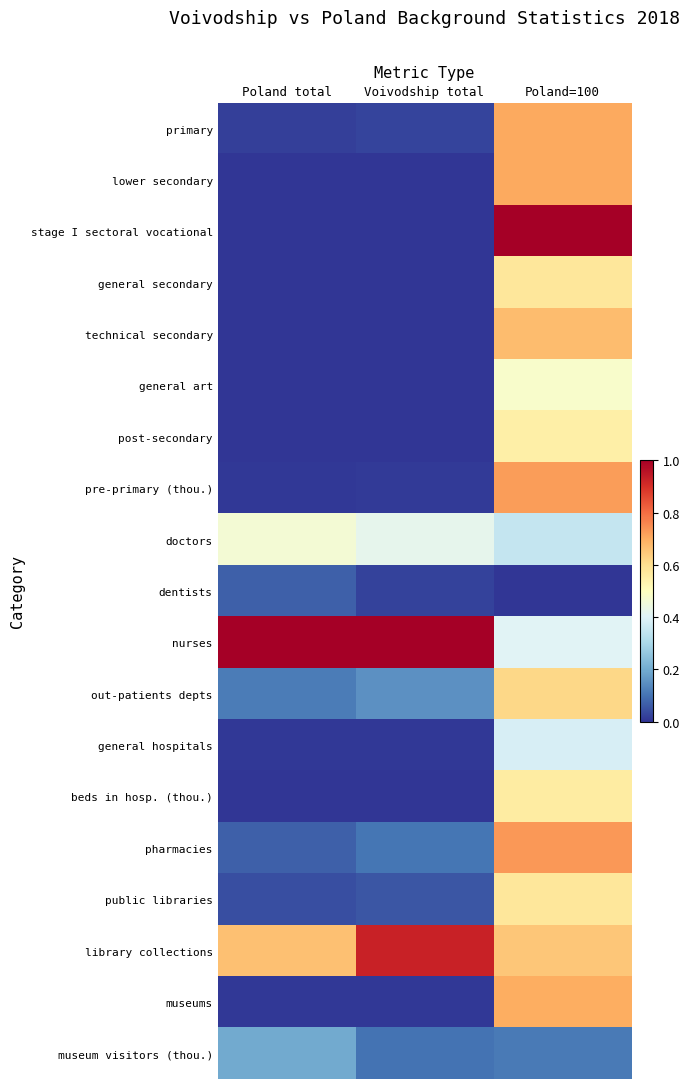

Reading right to left, extract all data points from this chart.

primary: Poland=100=0.7	Voivodship total=0.0	Poland total=0.0
lower secondary: Poland=100=0.7	Voivodship total=0.0	Poland total=0.0
stage I sectoral vocational: Poland=100=1.0	Voivodship total=0.0	Poland total=0.0
general secondary: Poland=100=0.6	Voivodship total=0.0	Poland total=0.0
technical secondary: Poland=100=0.7	Voivodship total=0.0	Poland total=0.0
general art: Poland=100=0.5	Voivodship total=0.0	Poland total=0.0
post-secondary: Poland=100=0.6	Voivodship total=0.0	Poland total=0.0
pre-primary (thou.): Poland=100=0.7	Voivodship total=0.0	Poland total=0.0
doctors: Poland=100=0.3	Voivodship total=0.4	Poland total=0.5
dentists: Poland=100=0.0	Voivodship total=0.0	Poland total=0.1
nurses: Poland=100=0.4	Voivodship total=1.0	Poland total=1.0
out-patients depts: Poland=100=0.6	Voivodship total=0.2	Poland total=0.1
general hospitals: Poland=100=0.4	Voivodship total=0.0	Poland total=0.0
beds in hosp. (thou.): Poland=100=0.6	Voivodship total=0.0	Poland total=0.0
pharmacies: Poland=100=0.7	Voivodship total=0.1	Poland total=0.1
public libraries: Poland=100=0.6	Voivodship total=0.1	Poland total=0.0
library collections: Poland=100=0.7	Voivodship total=0.9	Poland total=0.7
museums: Poland=100=0.7	Voivodship total=0.0	Poland total=0.0
museum visitors (thou.): Poland=100=0.1	Voivodship total=0.1	Poland total=0.2